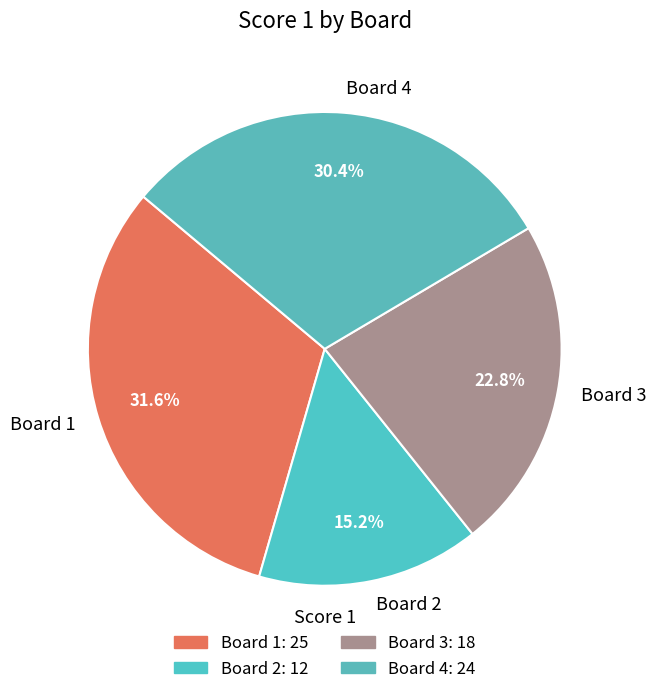

What is the largest slice in the pie chart?

Board 1